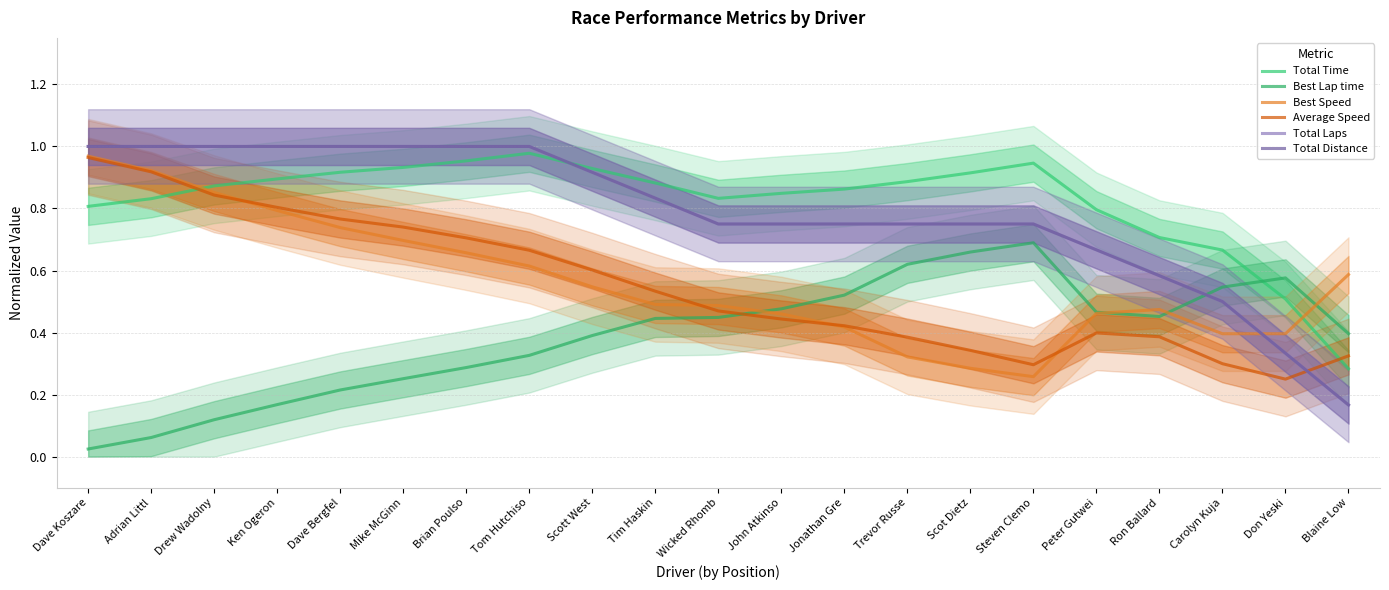

What is the difference between the Best Speed values at Adrian Littl and Don Yeski?

0.5